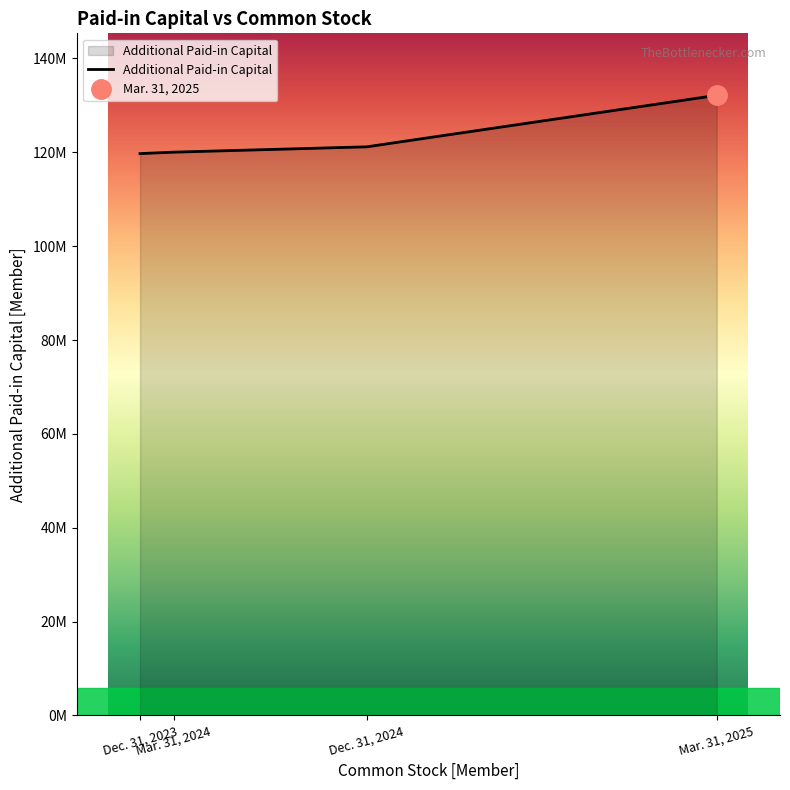

What is the sum of the values at Dec. 31, 2023 and Dec. 31, 2024?

240902988